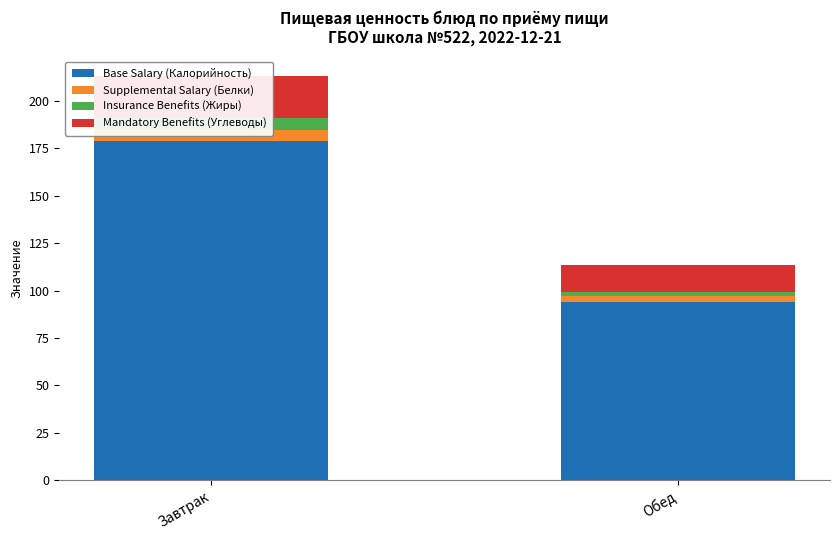

Rank the series by their maximum value, from highest to lowest.

Base Salary (Калорийность), Mandatory Benefits (Углеводы), Insurance Benefits (Жиры), Supplemental Salary (Белки)